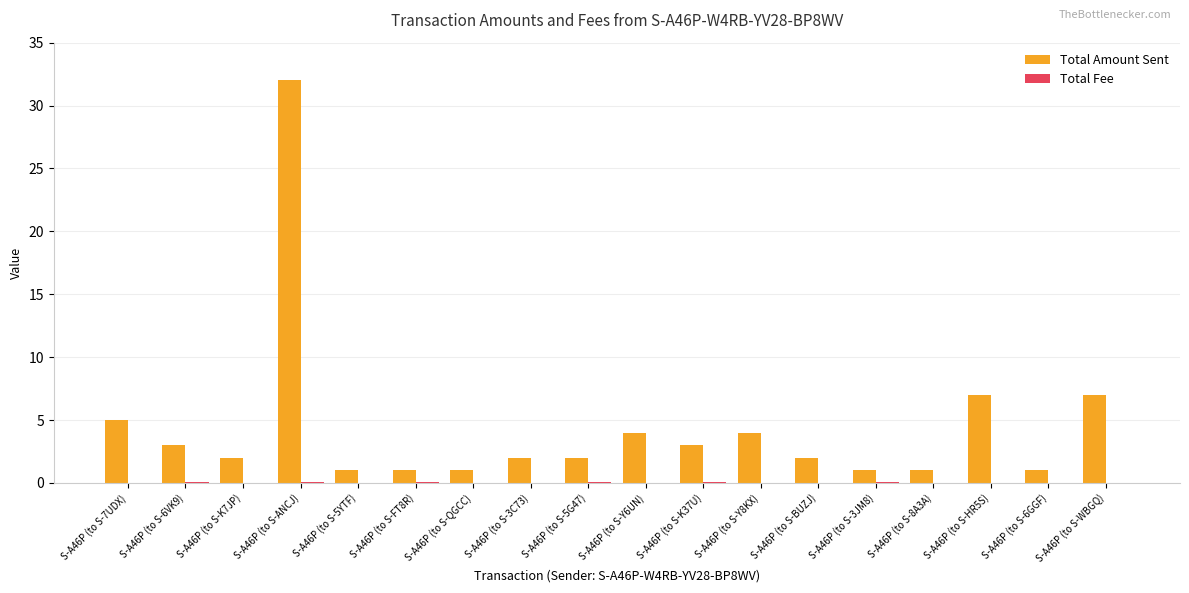

What is the sum of all Total Amount Sent values?

79.0